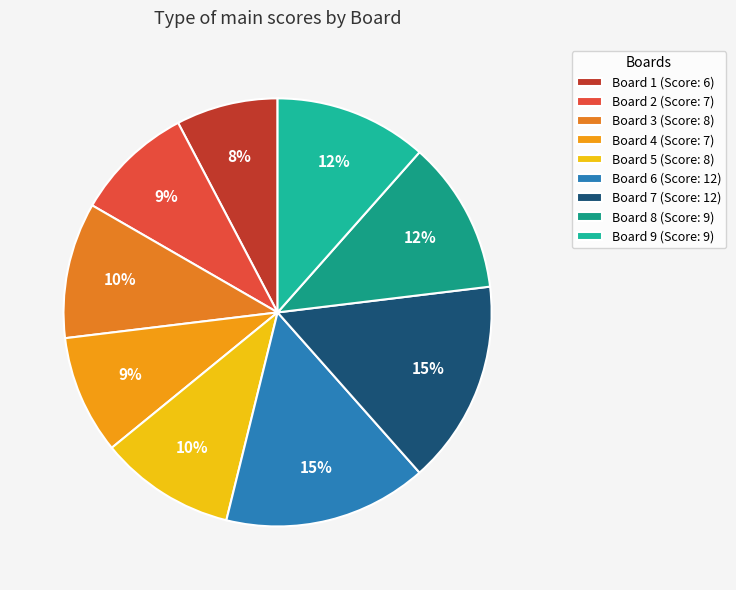

Which slice is the smallest?

Board 1